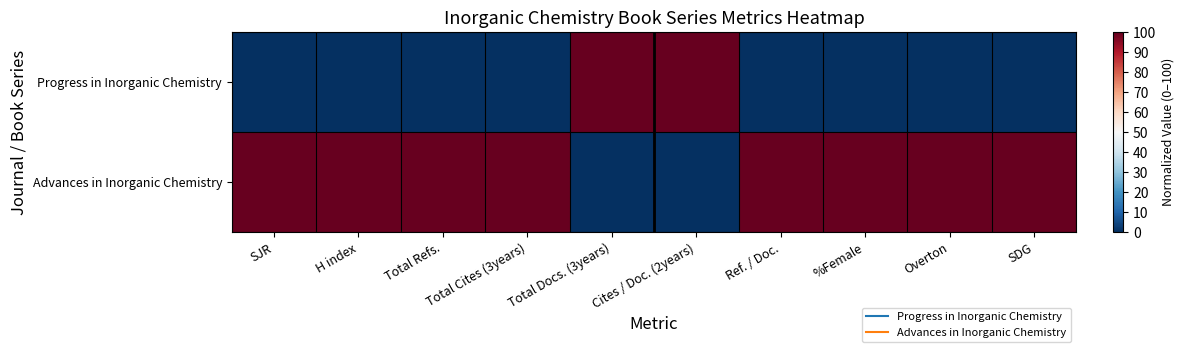

At how many categories does at least one series exceed 91?

10